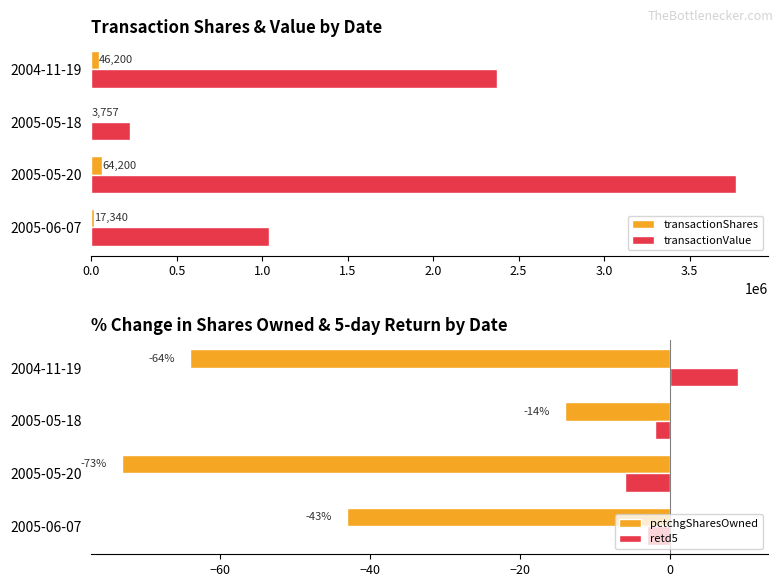

What is the difference between the maximum and second lowest values in the pctchgSharesOwned series?

50